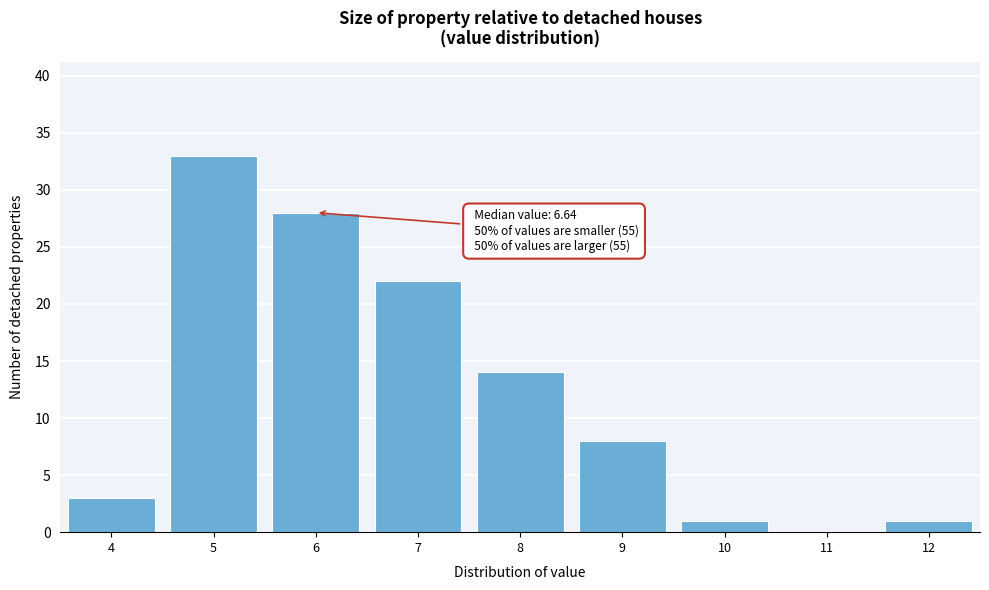

Reading left to right, transcribe all the data shown in this chart.

4=3	5=33	6=28	7=22	8=14	9=8	10=1	11=0	12=1